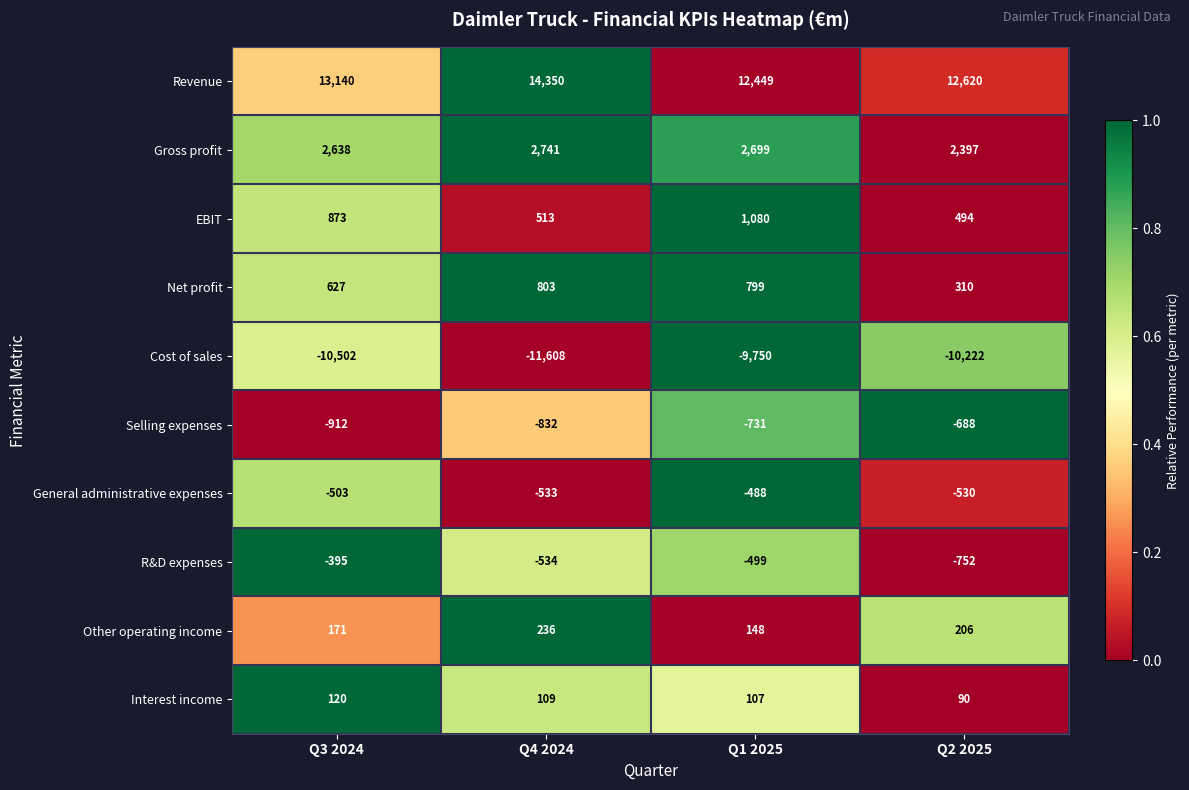

What is the difference between the maximum and second lowest values in the General administrative expenses series?

42